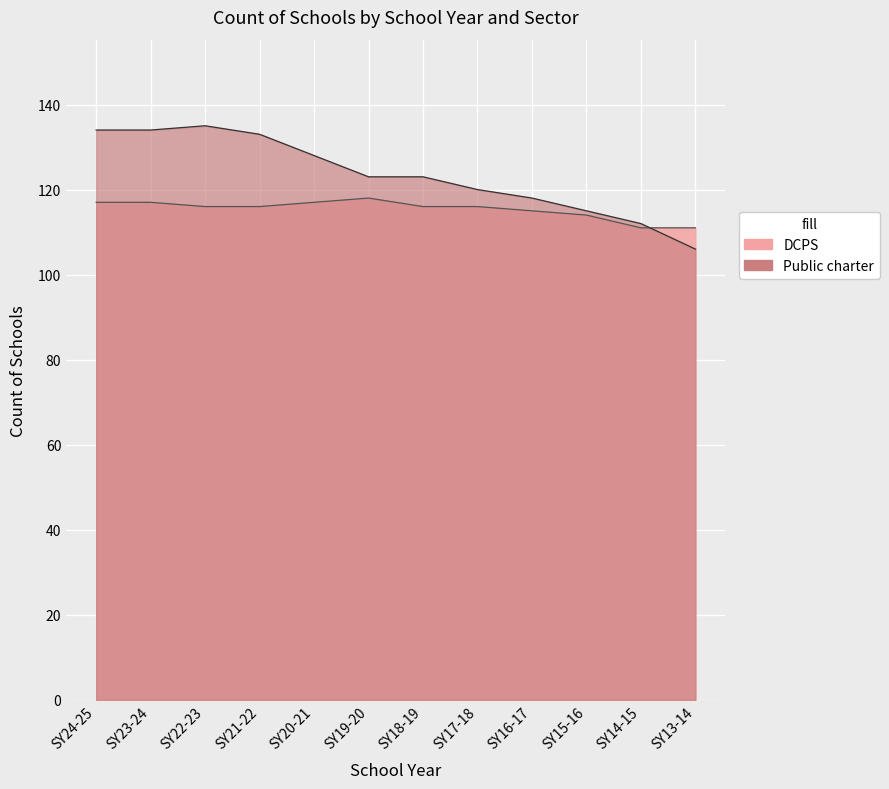

Where does the Public charter series first go above 123?

SY24-25